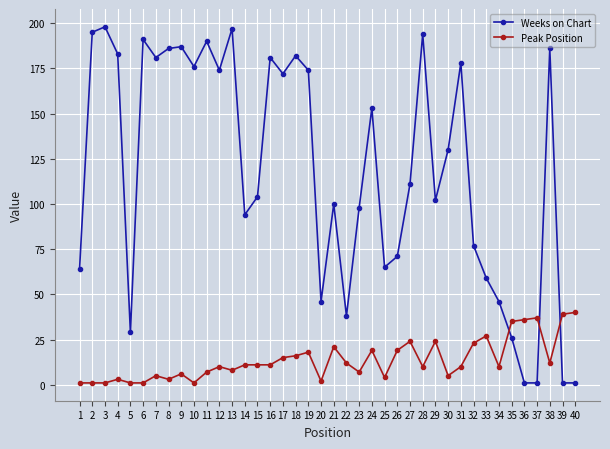

Which series has the largest range (max minus min)?

Weeks on Chart